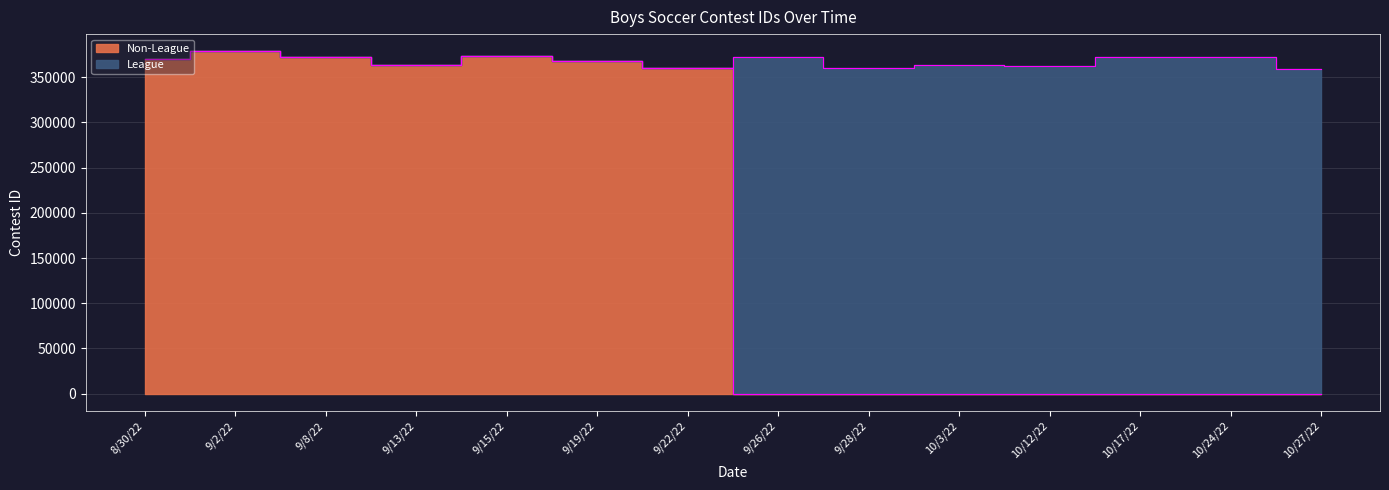

How many interior local valleys (lower than both neighbors) does the data have?

1